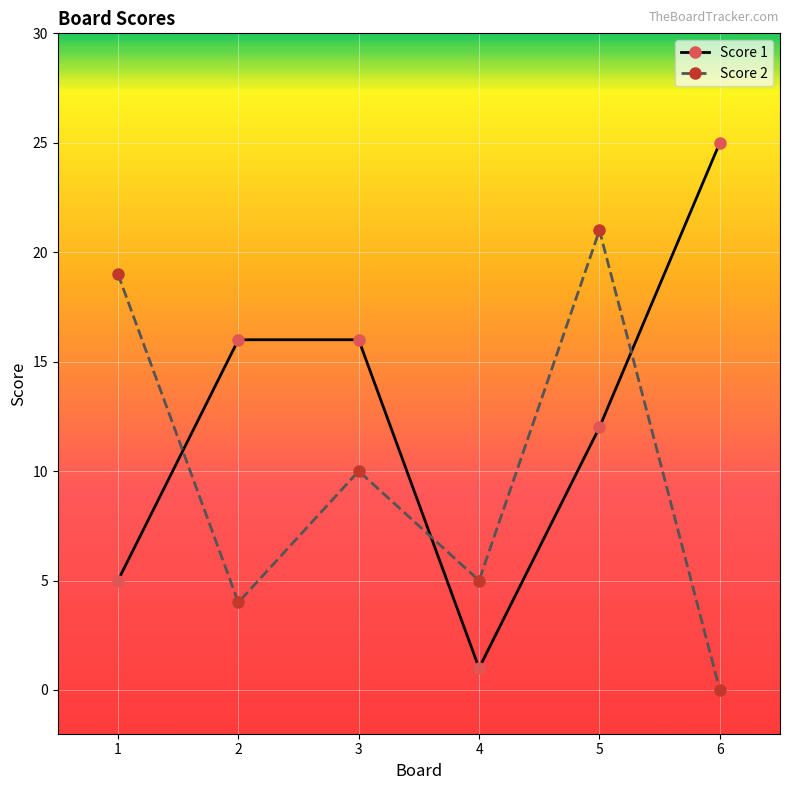

Which series has the largest range (max minus min)?

Score 1